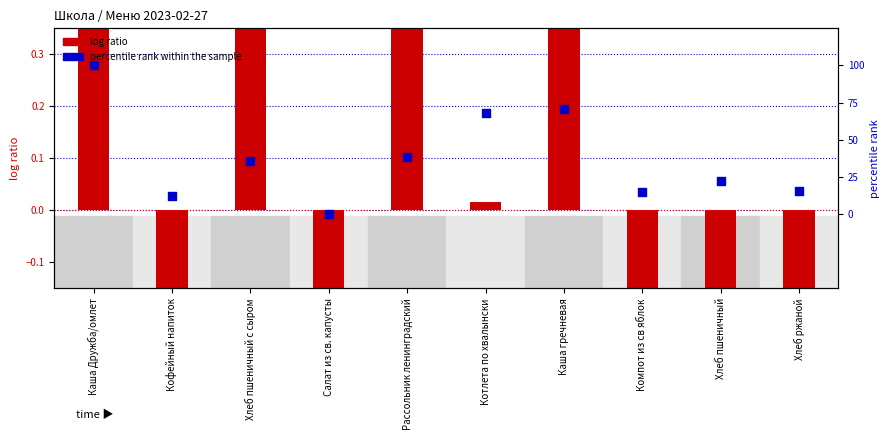

Is the value of log ratio at Каша гречневая greater than the value of percentile rank within the sample at Котлета по хвалынски?

No